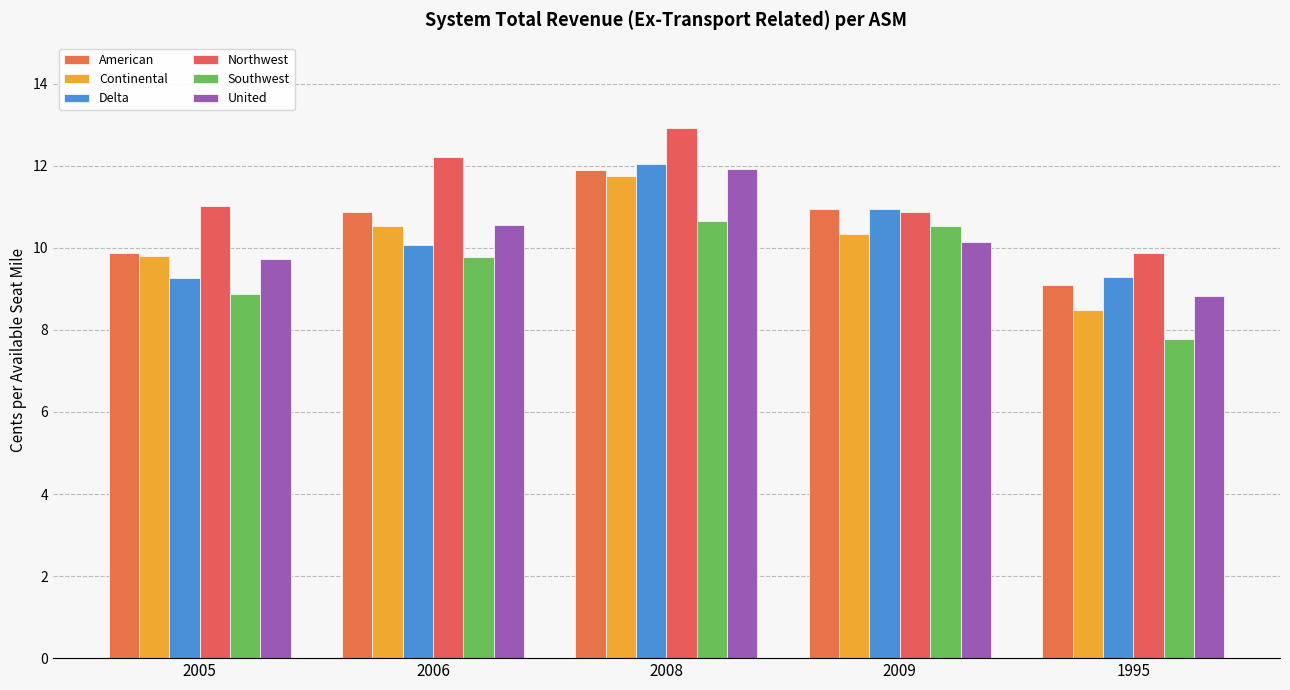

Rank the series at 1995 from lowest to highest value.

Southwest, Continental, United, American, Delta, Northwest